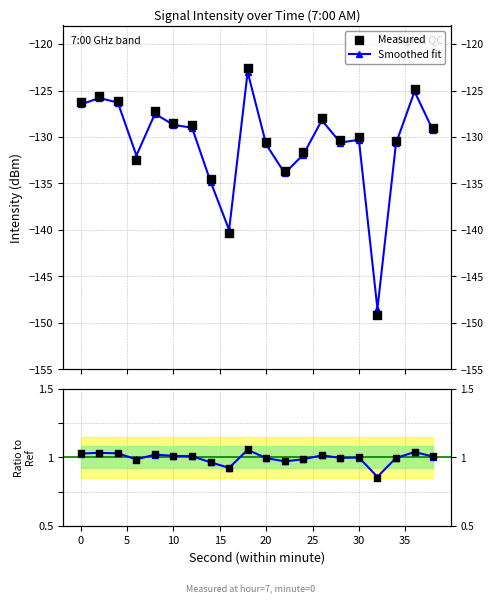

Which series has the widest spread of Y values?

Measured